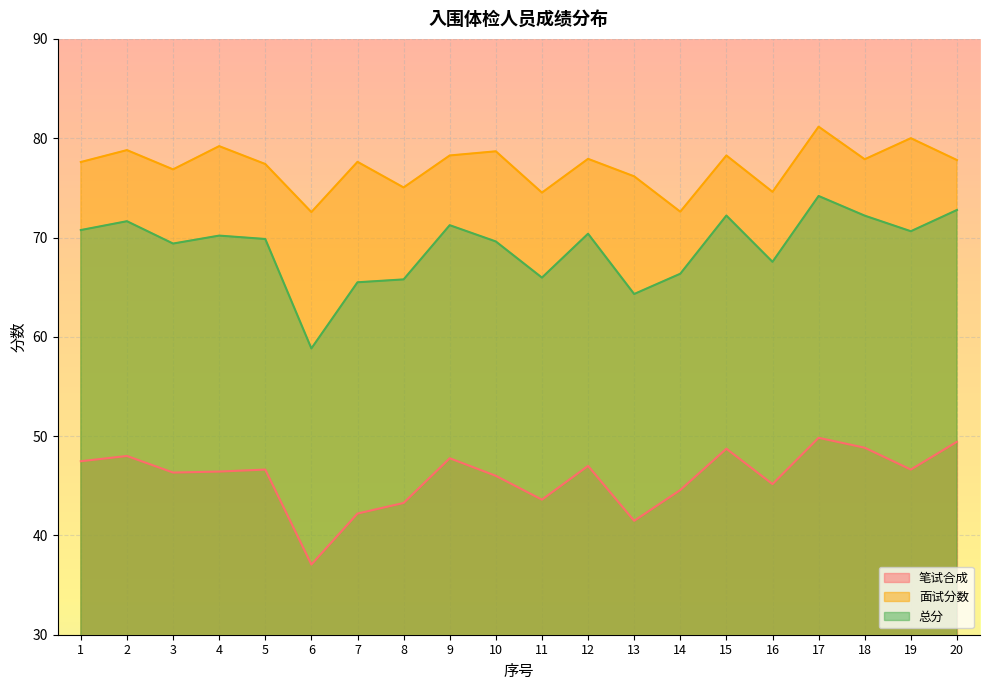

Where is the first local minimum for 总分?

3